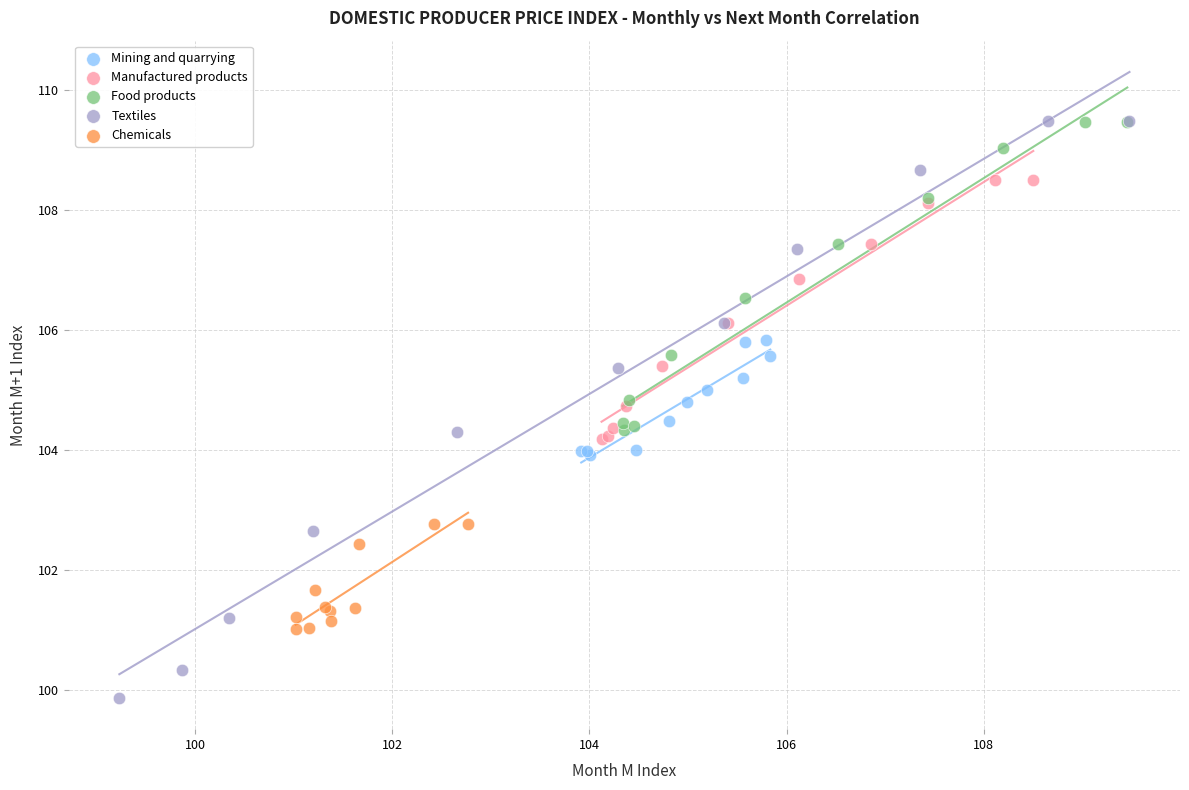

Which series has the widest spread of Y values?

Textiles